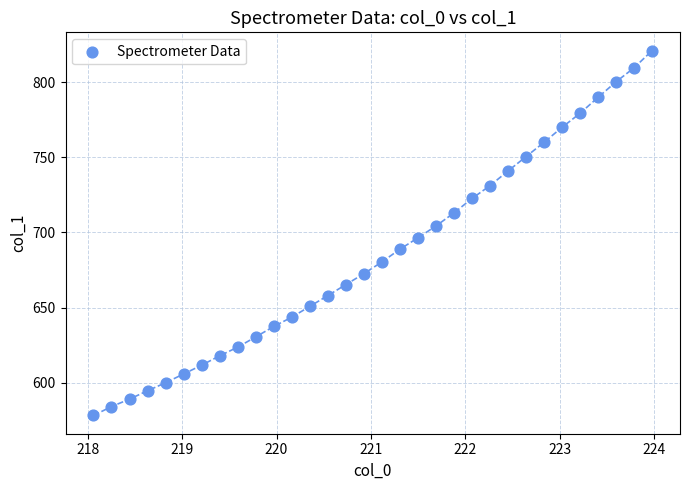

What is the range of Y values (max minus min)?

242.9